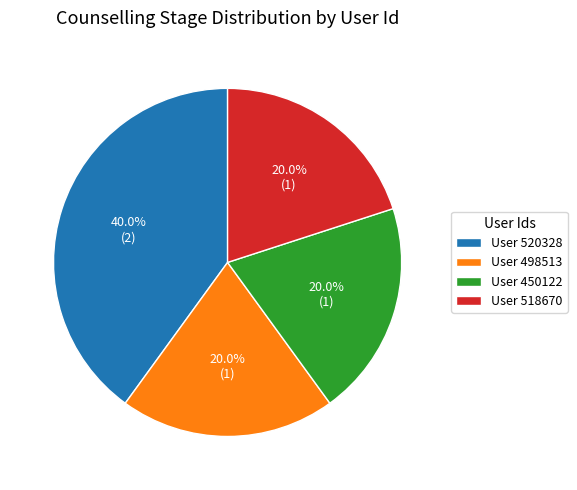

Which has a higher value, User 520328 or User 518670?

User 520328